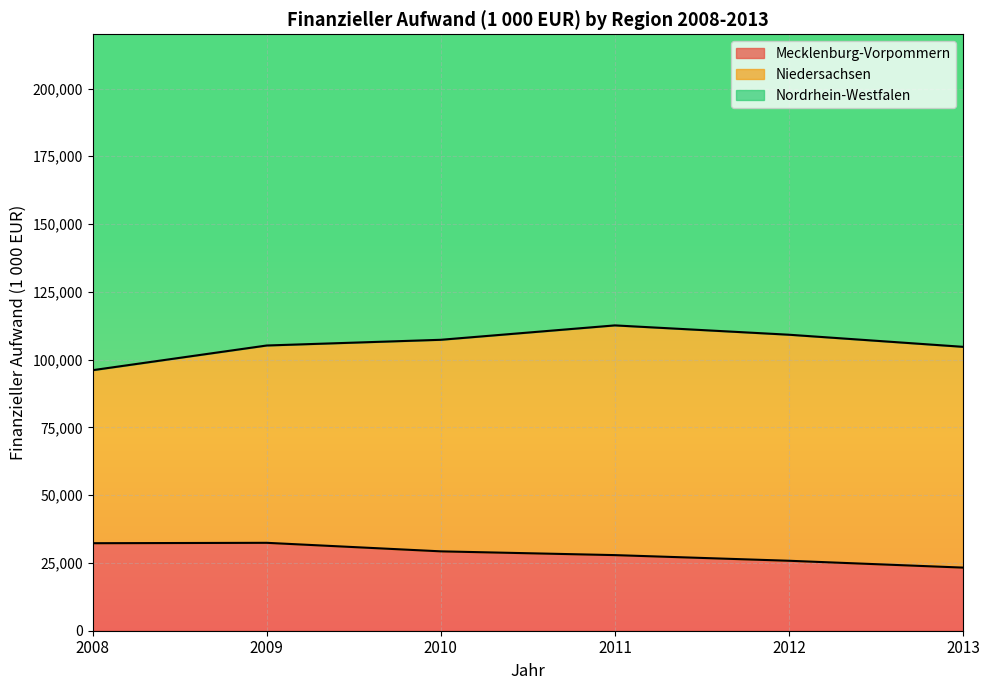

Does the chart display data point markers on the line(s)?

No